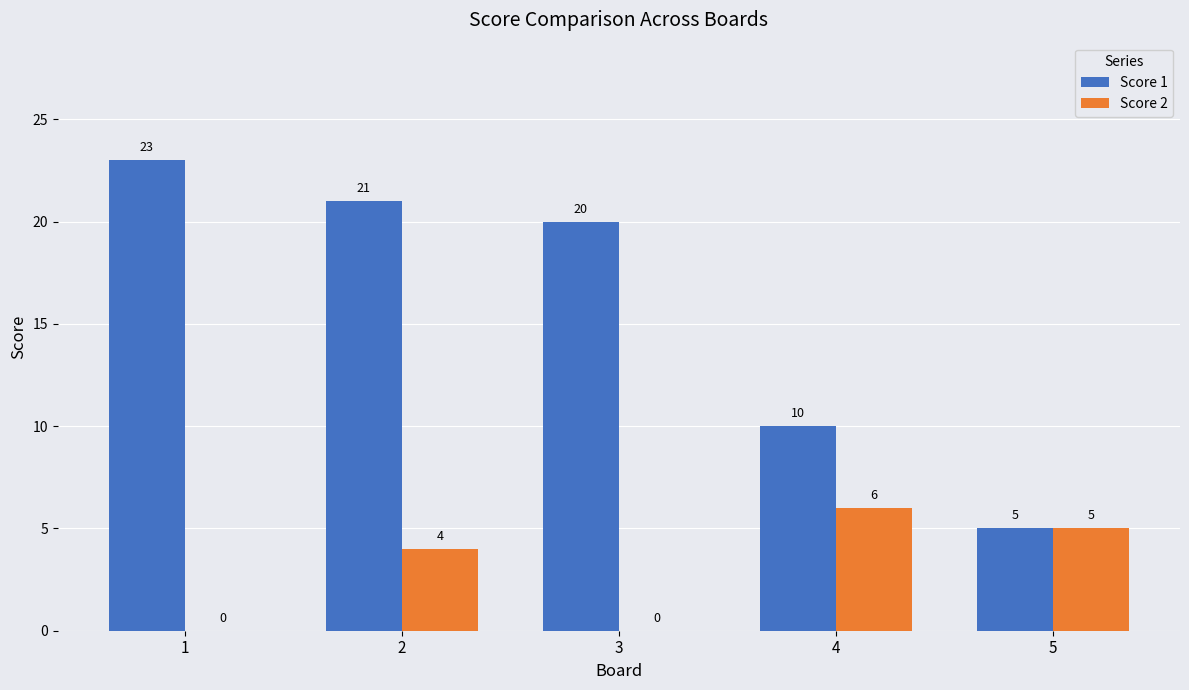

What are all the series names shown in the legend?

Score 1, Score 2